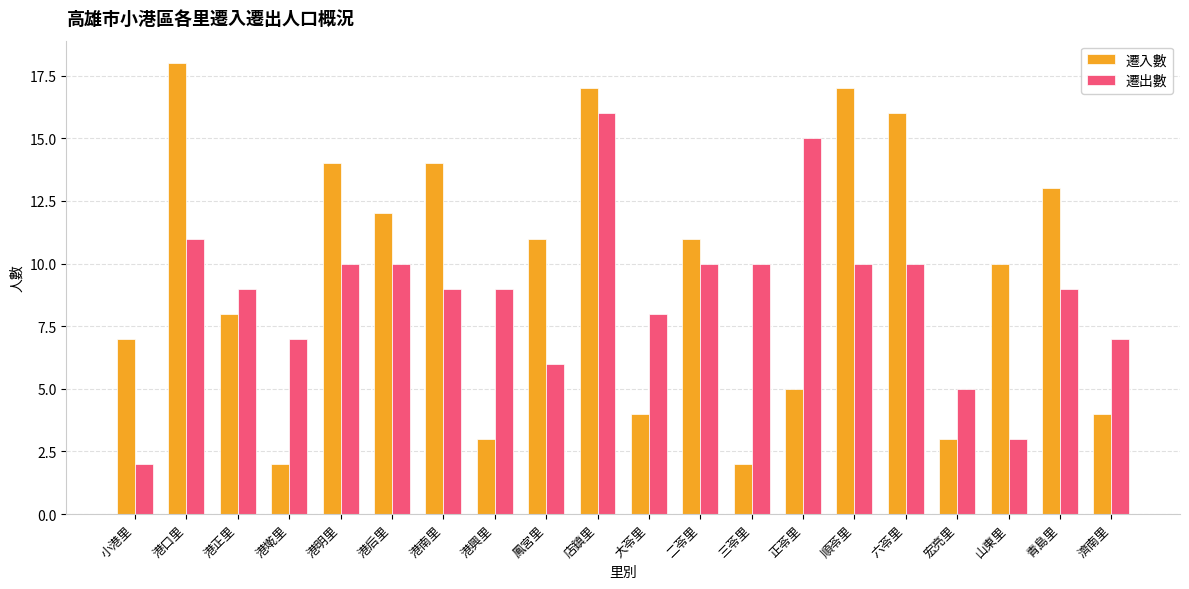

What are all the series names shown in the legend?

遷入數, 遷出數